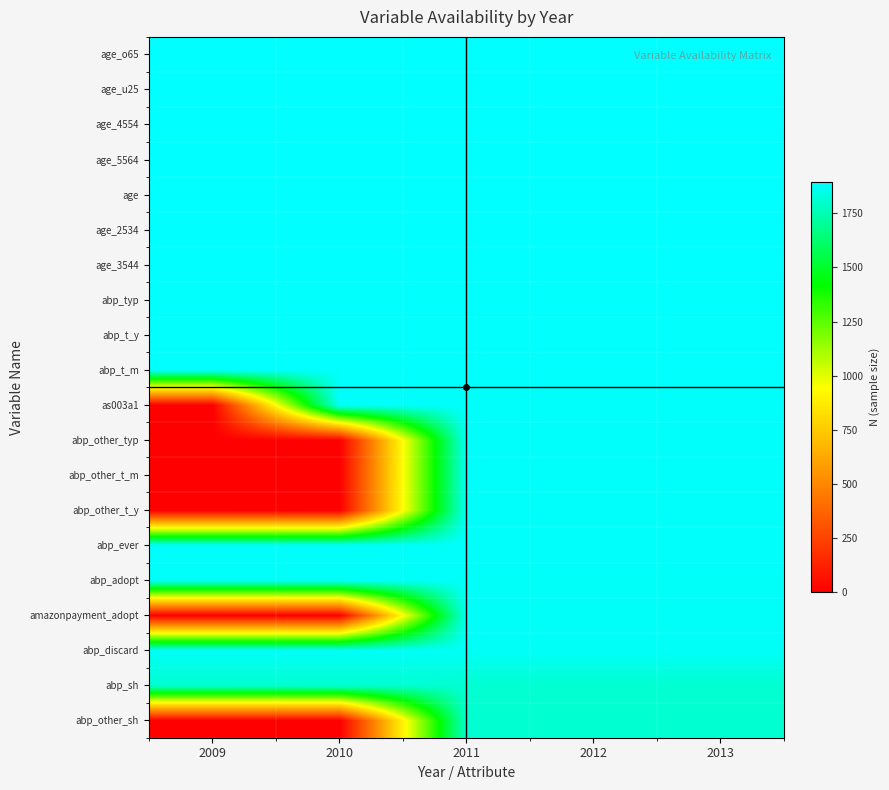

Reading right to left, extract all data points from this chart.

abp_other_sh: 2013=1805	2012=1805	2011=1805	2010=0	2009=0
abp_sh: 2013=1807	2012=1807	2011=1807	2010=1807	2009=1807
abp_discard: 2013=1878	2012=1878	2011=1878	2010=1878	2009=1878
amazonpayment_adopt: 2013=1879	2012=1879	2011=1879	2010=0	2009=0
abp_adopt: 2013=1881	2012=1881	2011=1881	2010=1881	2009=1881
abp_ever: 2013=1884	2012=1884	2011=1884	2010=1884	2009=1884
abp_other_t_y: 2013=1884	2012=1884	2011=1884	2010=0	2009=0
abp_other_t_m: 2013=1884	2012=1884	2011=1884	2010=0	2009=0
abp_other_typ: 2013=1884	2012=1884	2011=1884	2010=0	2009=0
as003a1: 2013=1885	2012=1885	2011=1885	2010=1885	2009=0
abp_t_m: 2013=1886	2012=1886	2011=1886	2010=1886	2009=1886
abp_t_y: 2013=1886	2012=1886	2011=1886	2010=1886	2009=1886
abp_typ: 2013=1886	2012=1886	2011=1886	2010=1886	2009=1886
age_3544: 2013=1893	2012=1893	2011=1893	2010=1893	2009=1893
age_2534: 2013=1893	2012=1893	2011=1893	2010=1893	2009=1893
age: 2013=1893	2012=1893	2011=1893	2010=1893	2009=1893
age_5564: 2013=1893	2012=1893	2011=1893	2010=1893	2009=1893
age_4554: 2013=1893	2012=1893	2011=1893	2010=1893	2009=1893
age_u25: 2013=1893	2012=1893	2011=1893	2010=1893	2009=1893
age_o65: 2013=1893	2012=1893	2011=1893	2010=1893	2009=1893